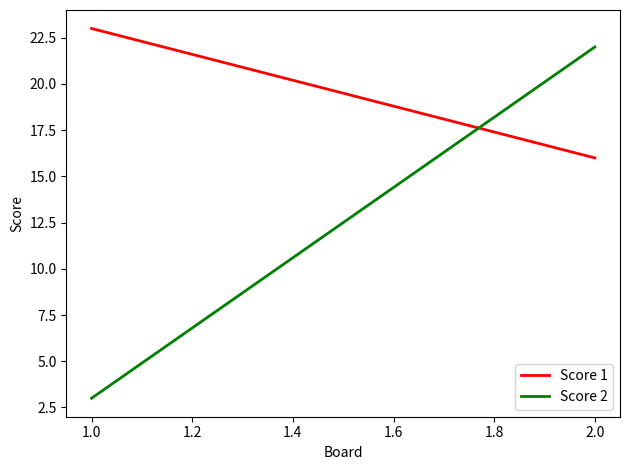

Between 1.0 and 2.0, which series saw the biggest shift?

Score 2